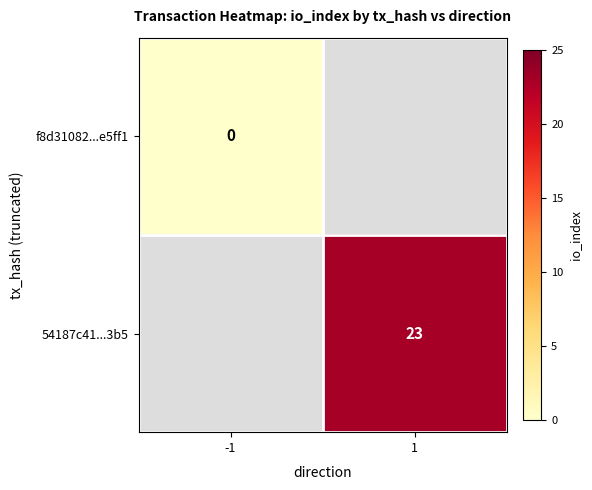

The value of 54187c41...3b5 at 1 is 23. True or false?

True